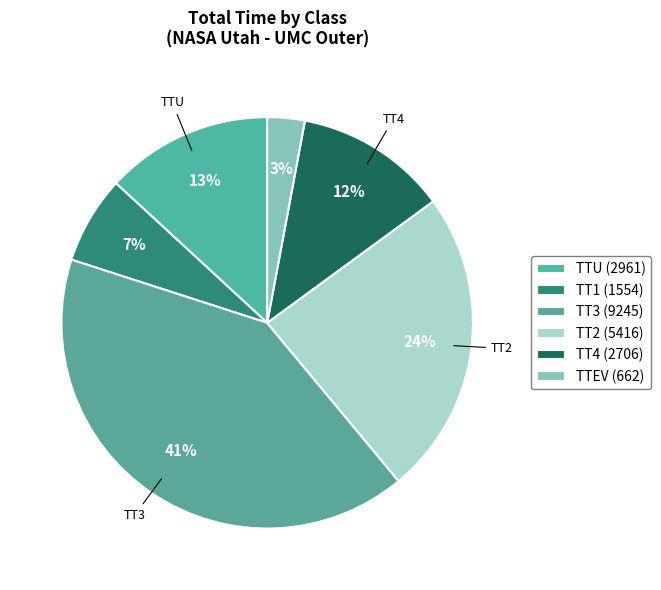

Count the number of slices in the pie.

6